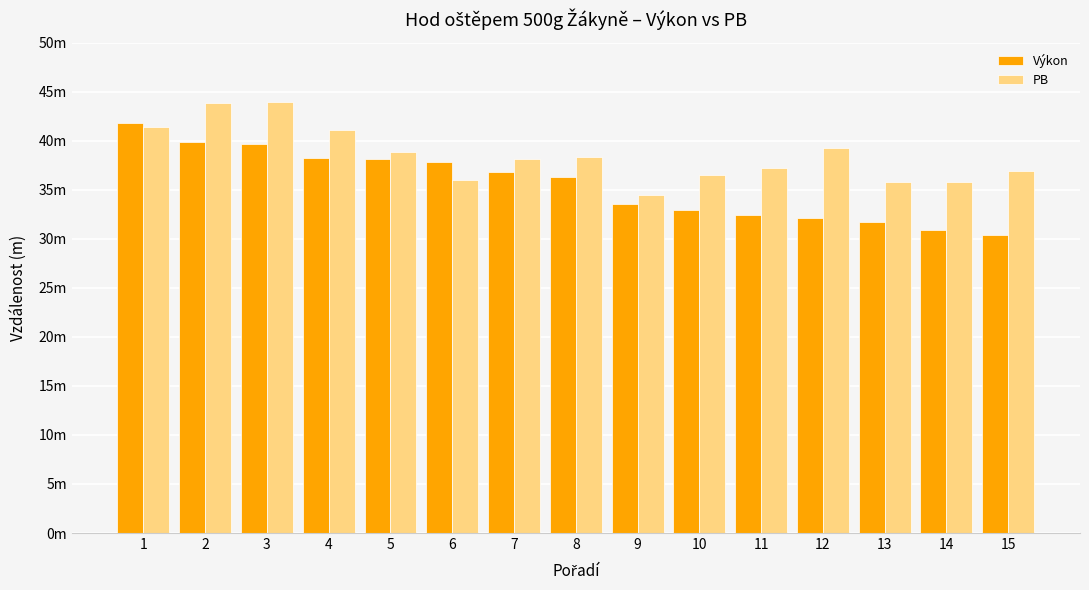

What is the minimum value shown in the chart?

30.4